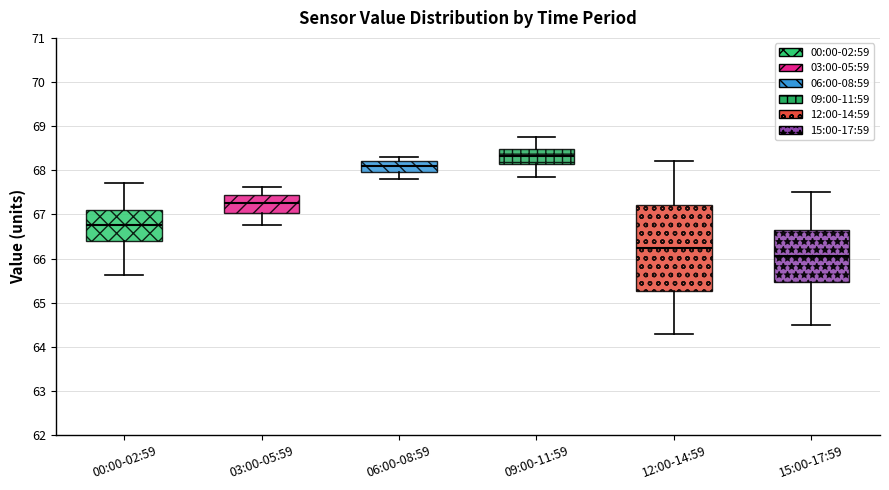

Where is the lower edge of the box for 15:00-17:59 on the y-axis? The values are not printed on the chart, so give them approximately, as read against the axis.

65.5